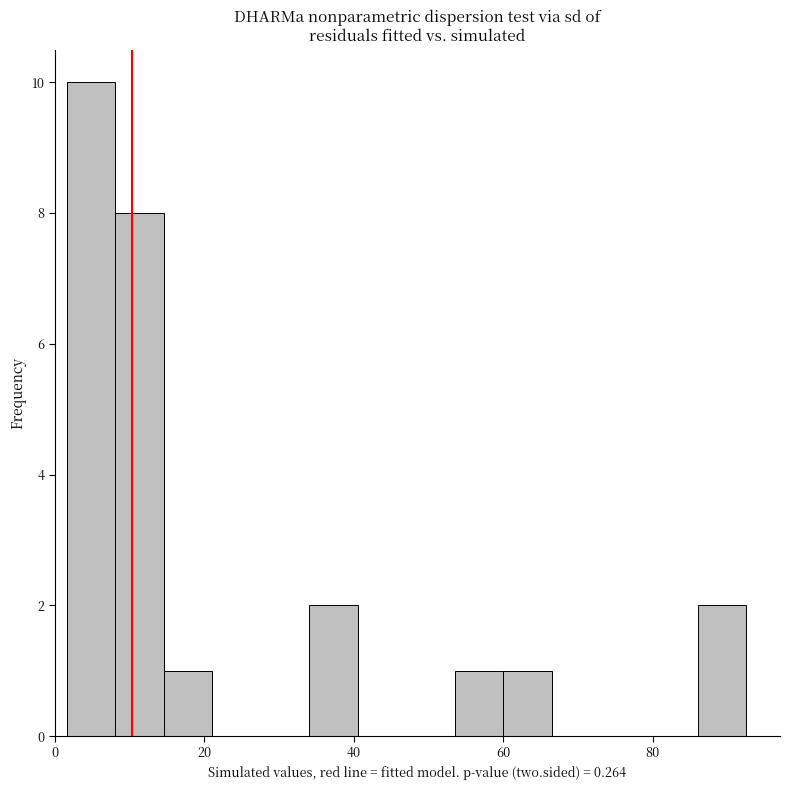

Around what value on the x-axis is the tallest bar? Give the approximate position of its centre, as read against the axis.

4